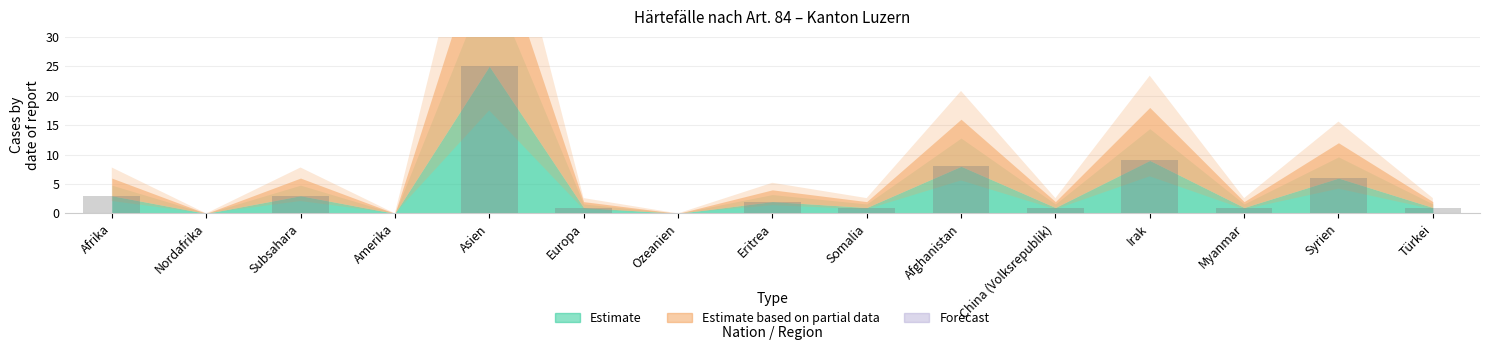

Which label corresponds to the largest value in the chart?

Asien